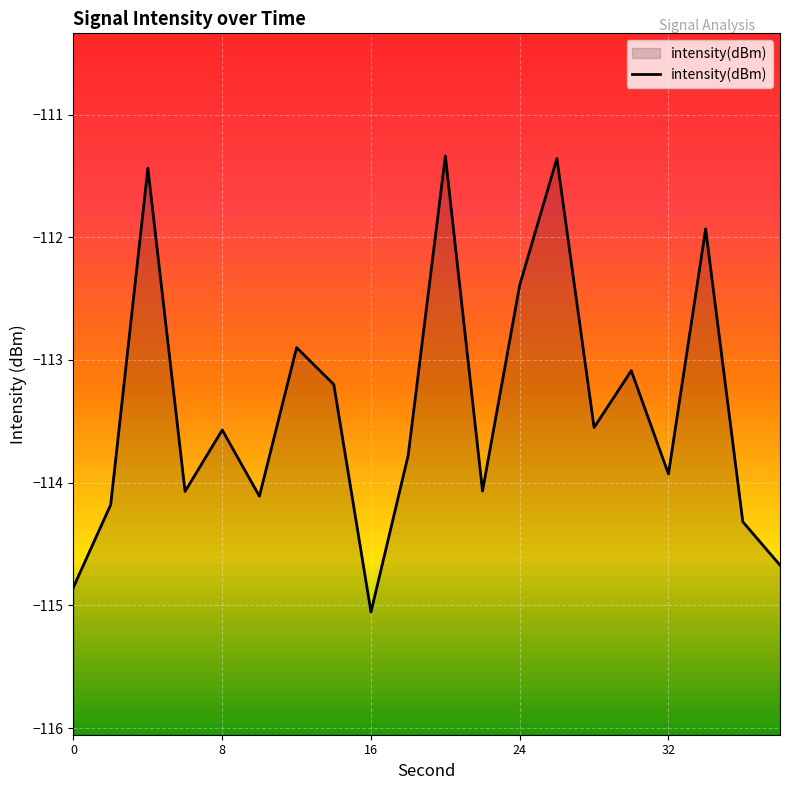

What is the value of the 5th point from the left?

-113.6